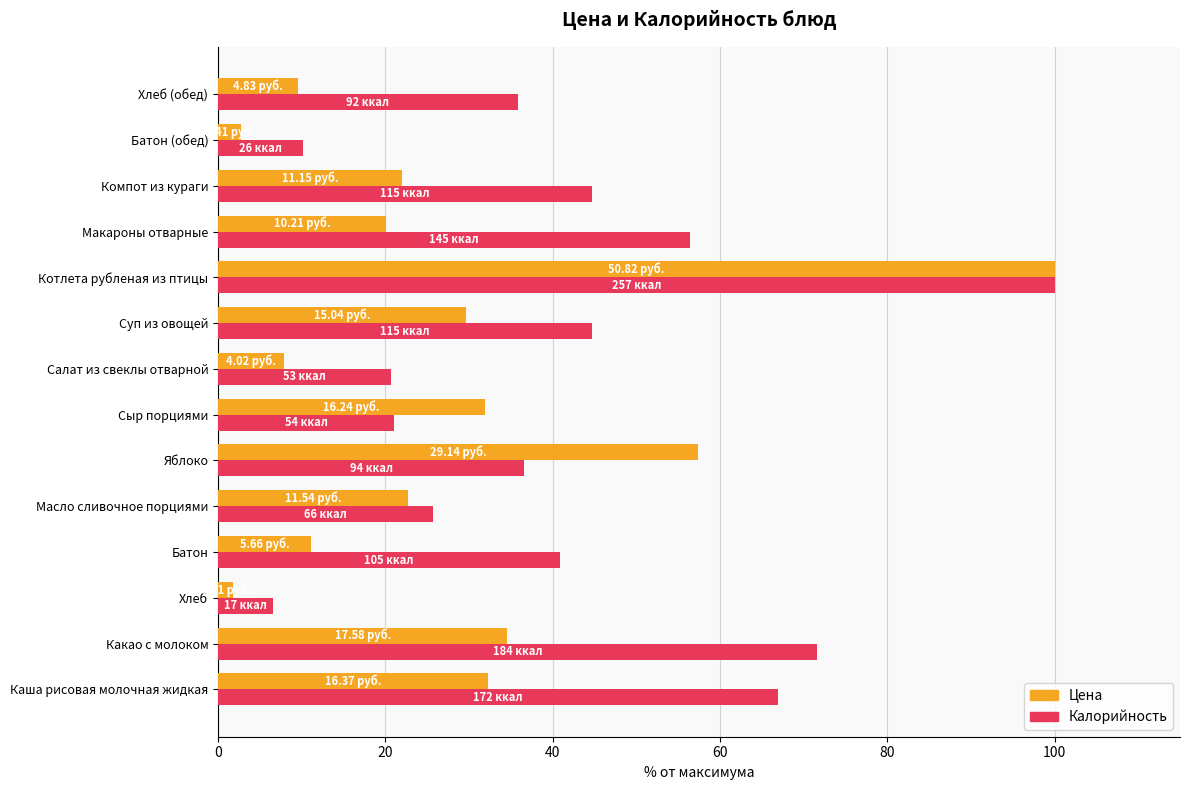

What is the difference between the highest and lowest values at Какао с молоком?

37.0